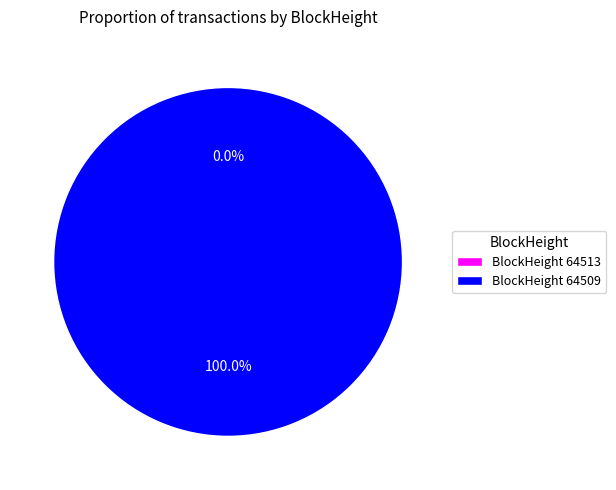

Which slice is the largest?

64509